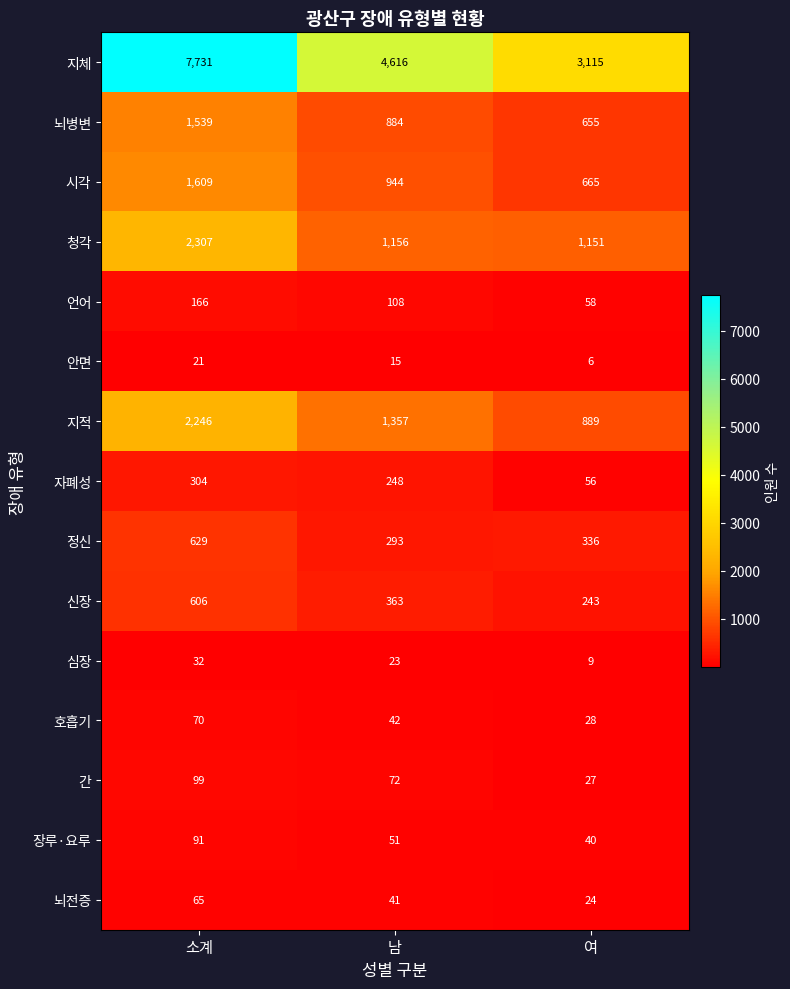

How many categories are shown in the chart?

3